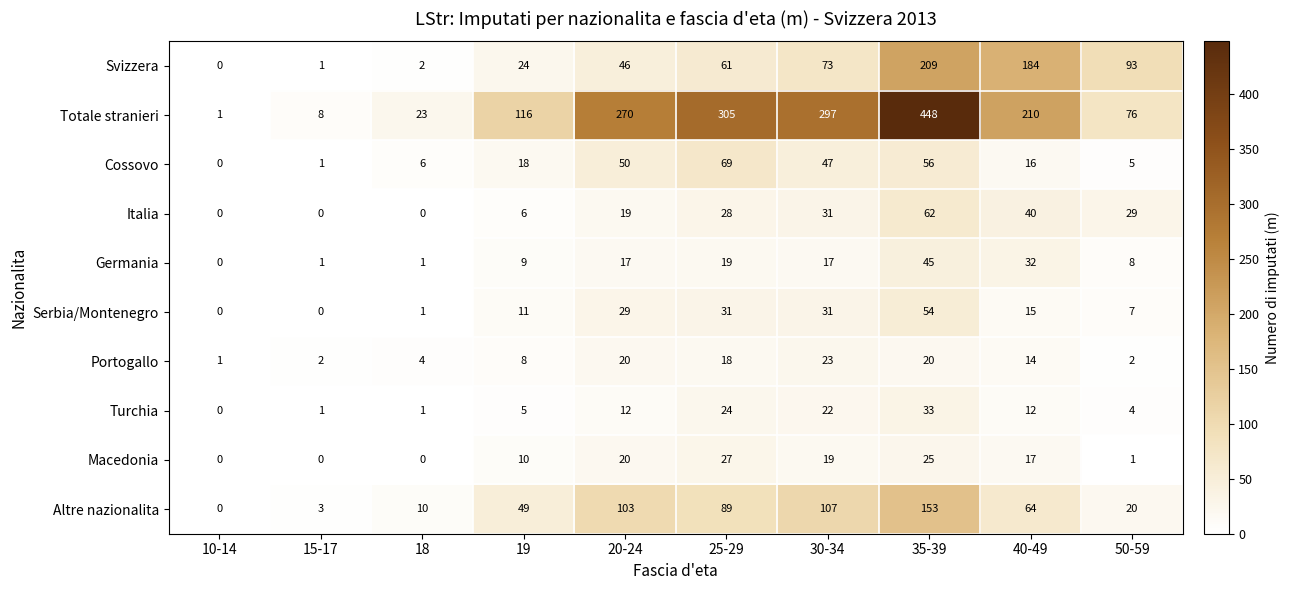

How many series are shown in this chart?

10